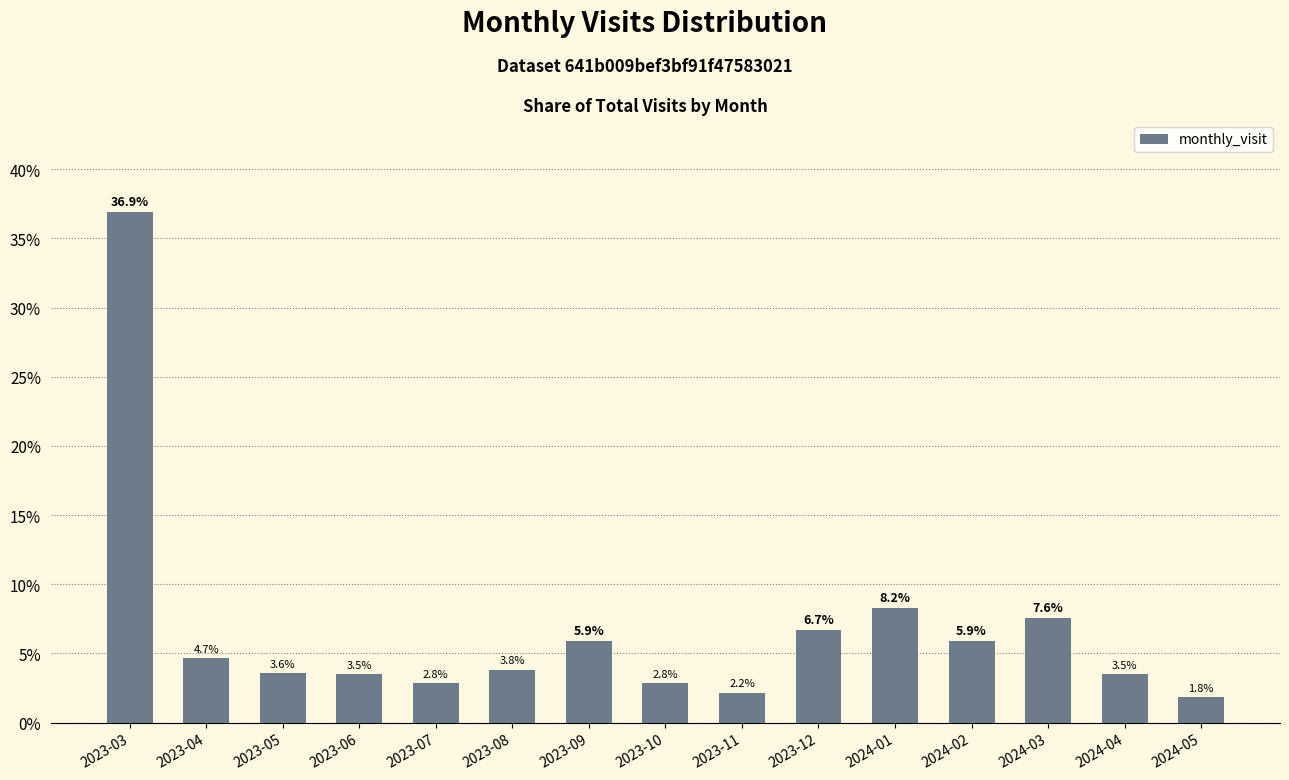

What is the sum of the values at 2023-06 and 2023-03?

40.4